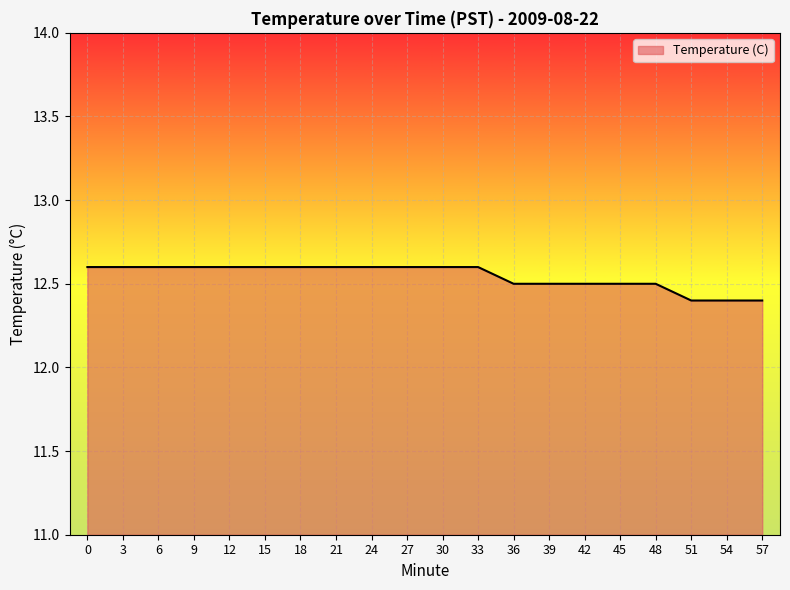

Reading left to right, what are all the values shown in this chart?

12.6	12.6	12.6	12.6	12.6	12.6	12.6	12.6	12.6	12.6	12.6	12.6	12.5	12.5	12.5	12.5	12.5	12.4	12.4	12.4